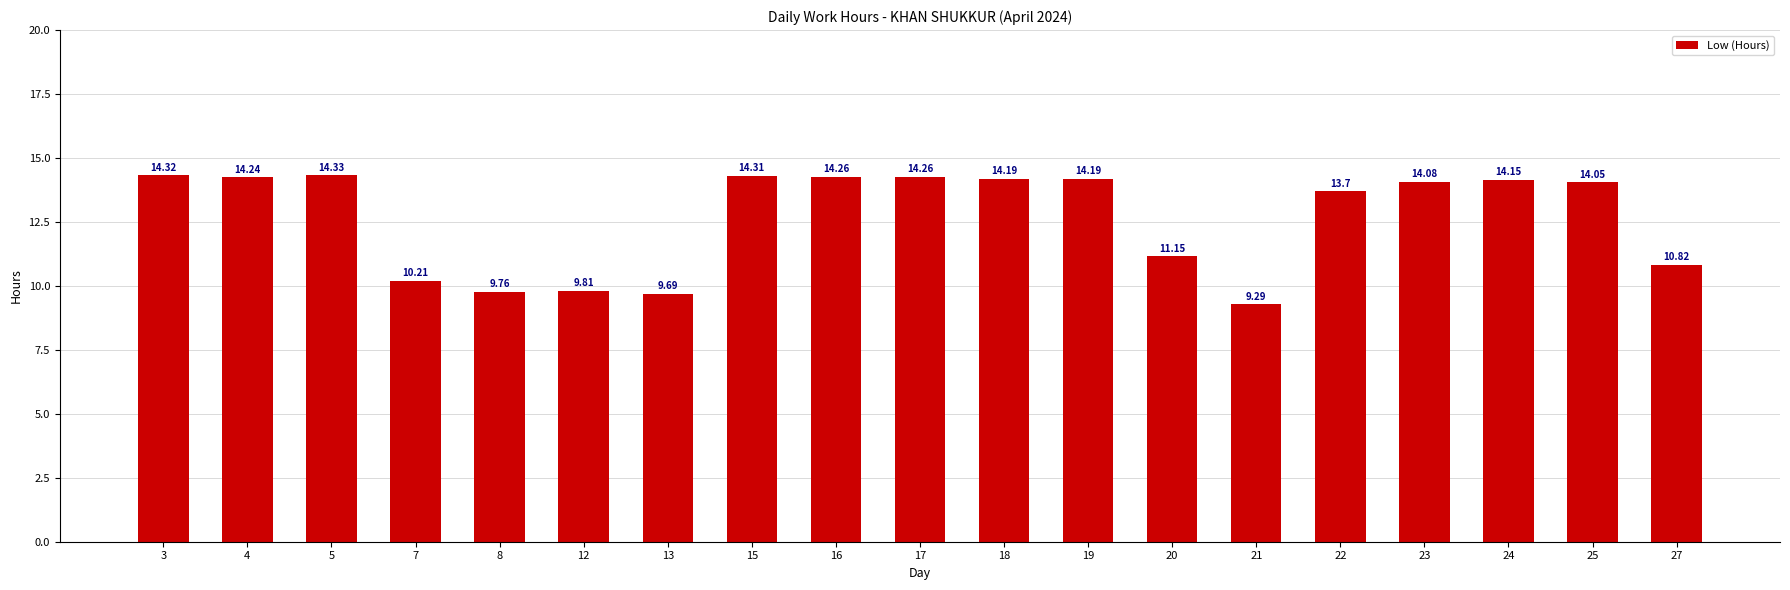

What is the change in value from 19 to 20?

-3.0